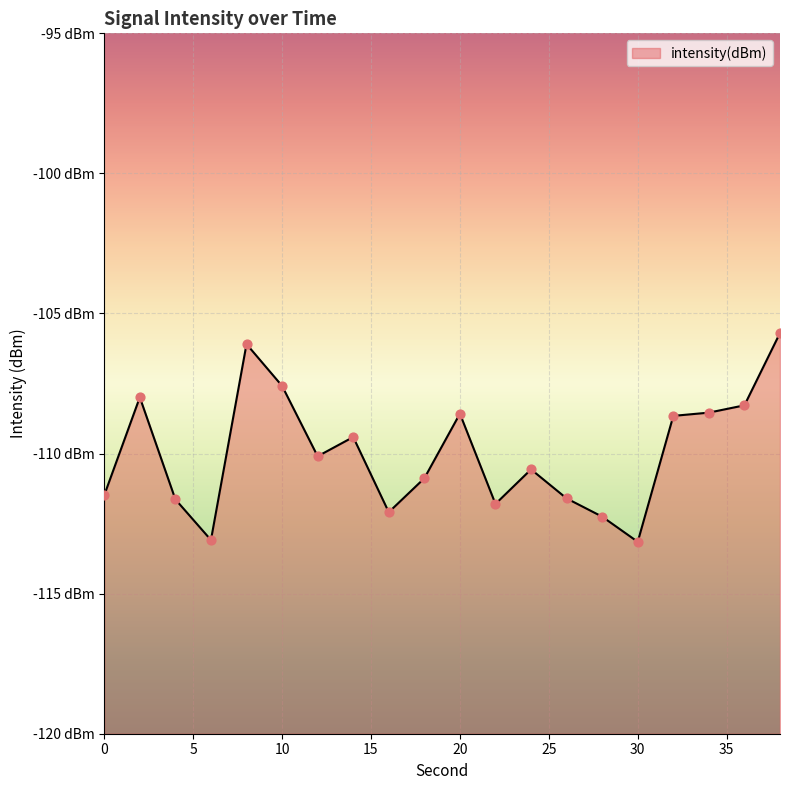

Which has a higher value, 22 or 4?

4